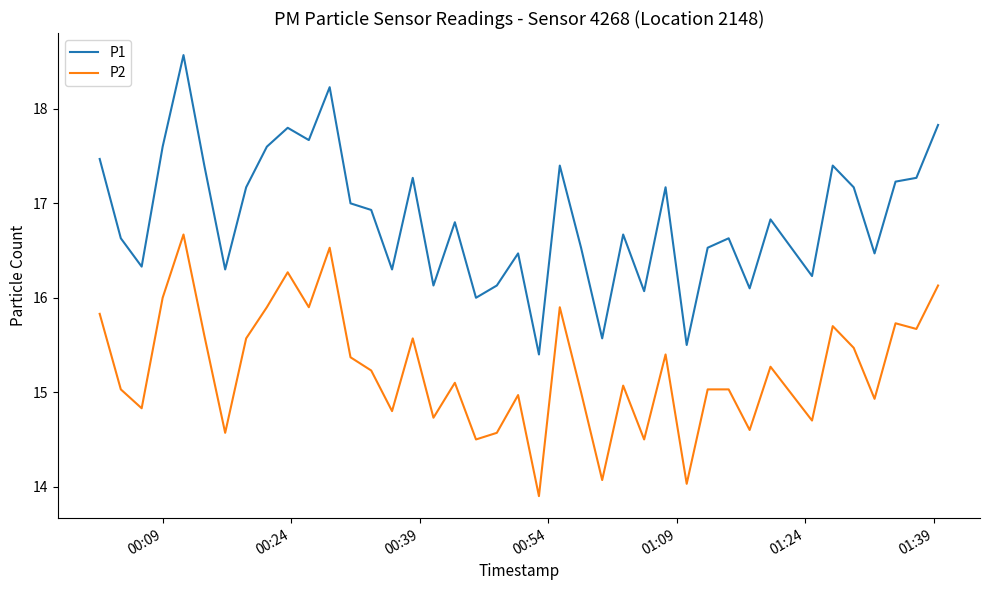

At how many categories does at least one series exceed 15?

40